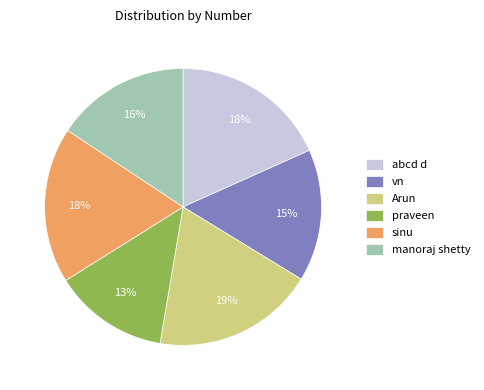

Which slice is the largest?

Arun